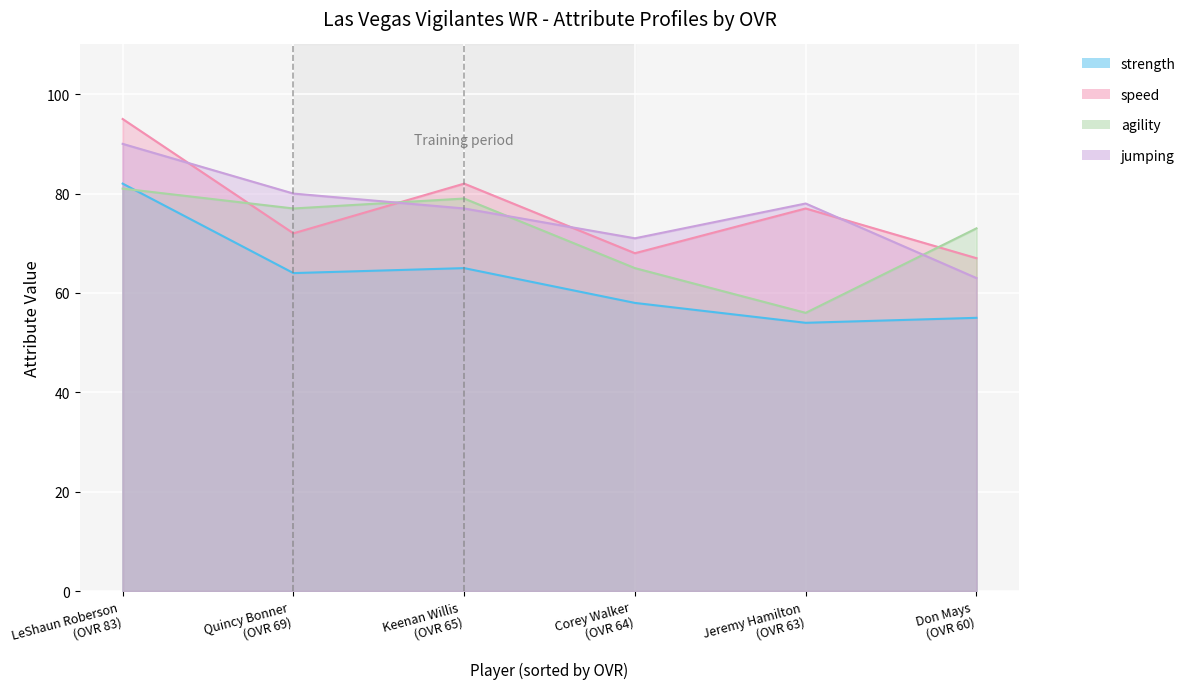

Which category has the lowest value in the speed series?

Don Mays (OVR 60)